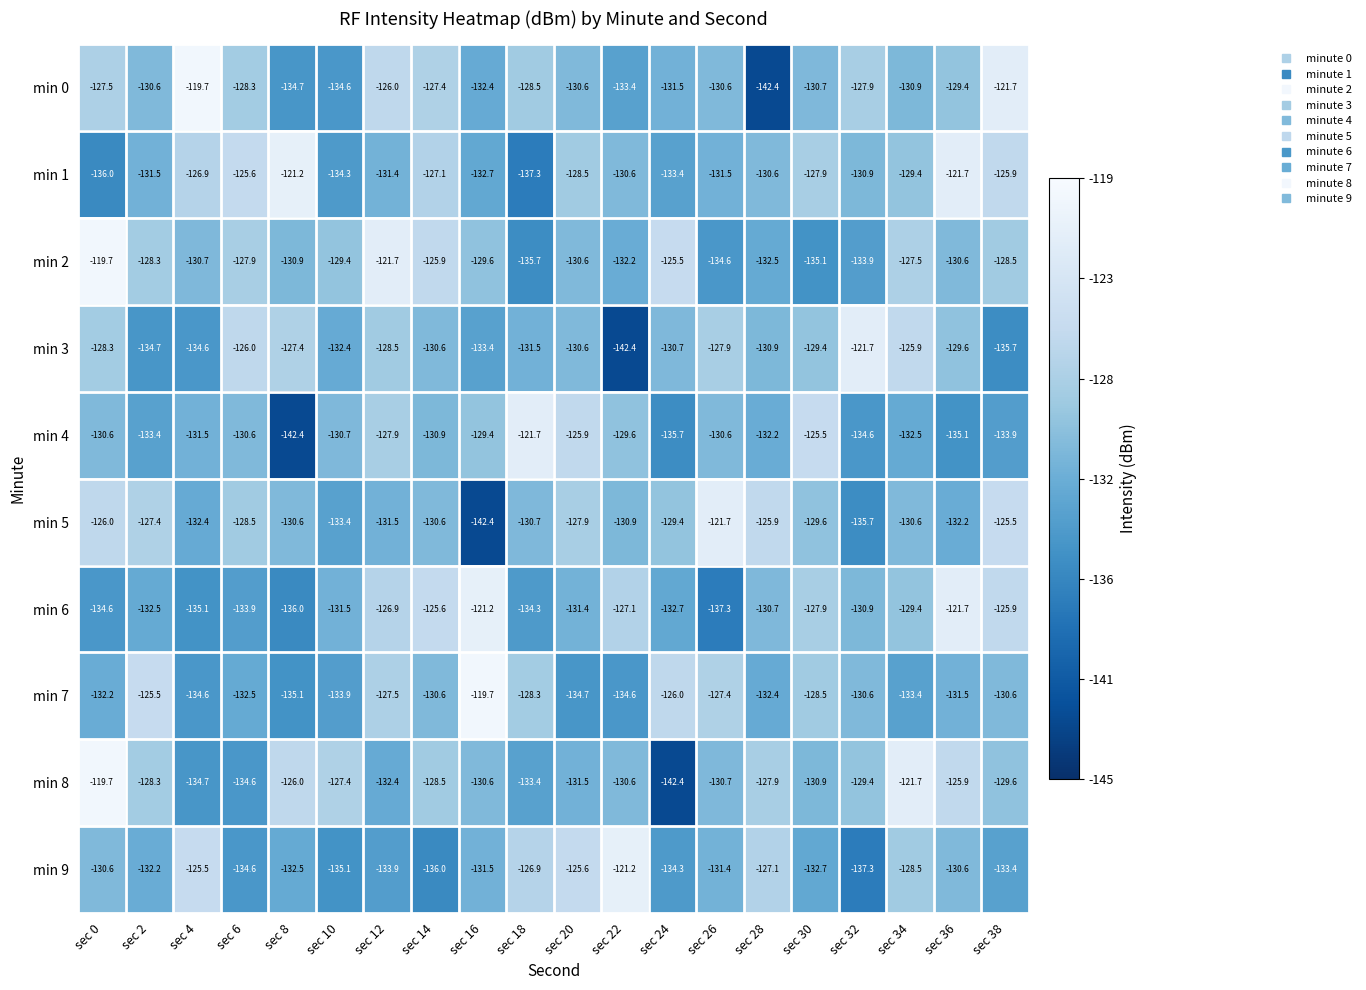

What is the difference between the highest and lowest values at sec 24?

16.9